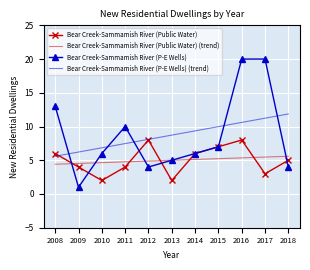

The Bear Creek-Sammamish River (P-E Wells) (trend) series shows 10.6 at 2016. True or false?

True